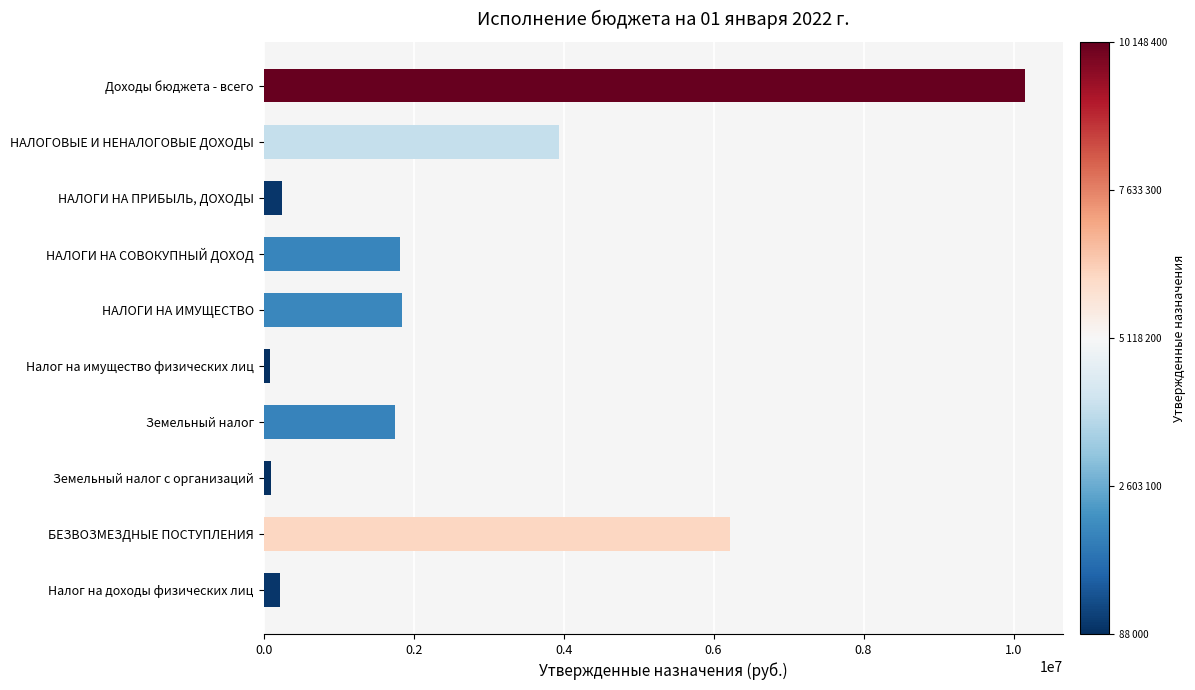

What is the difference between the maximum and second lowest values?

10053400